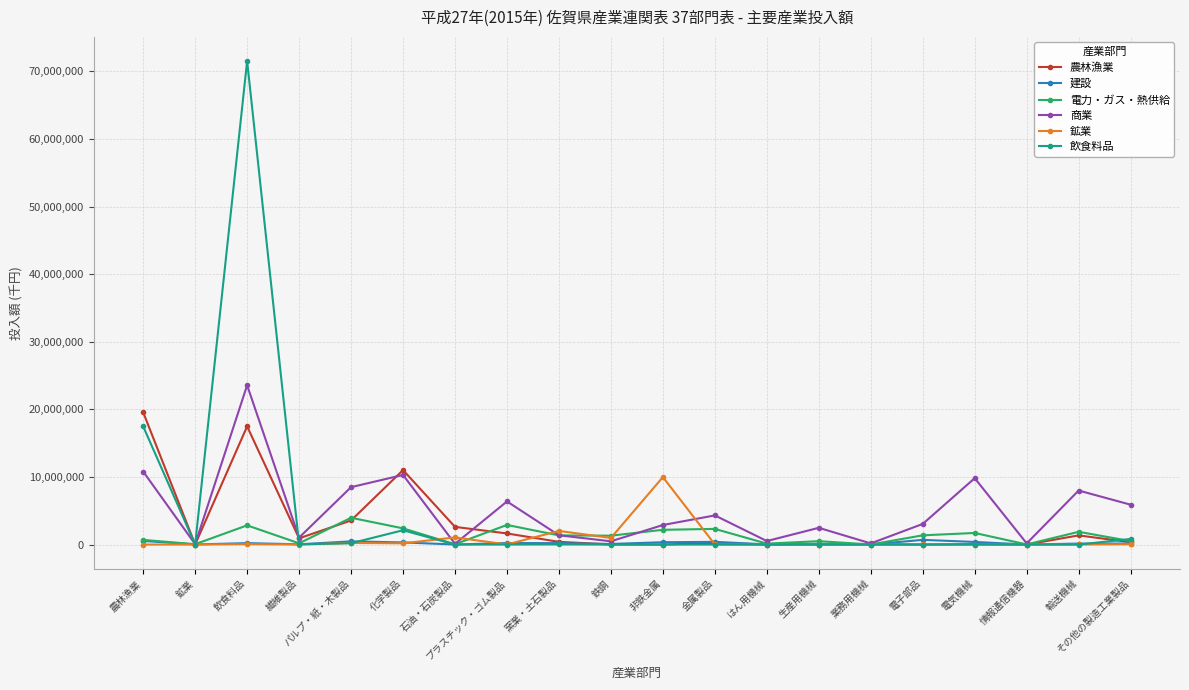

How many data points does each series have?

20